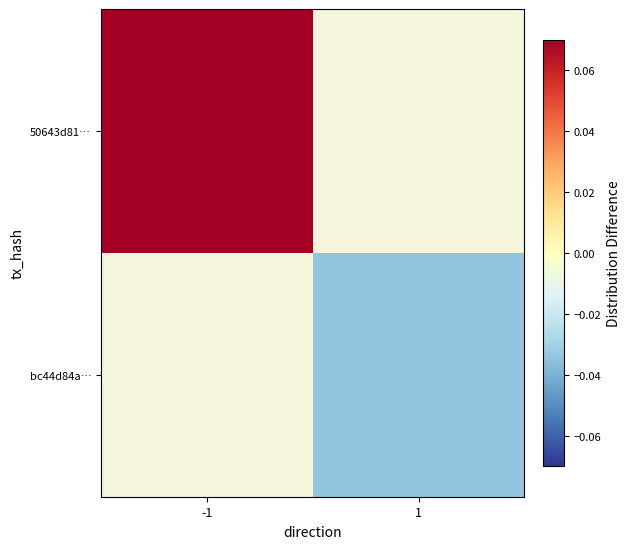

List the series in order of their overall mean, highest first.

50643d81…, bc44d84a…